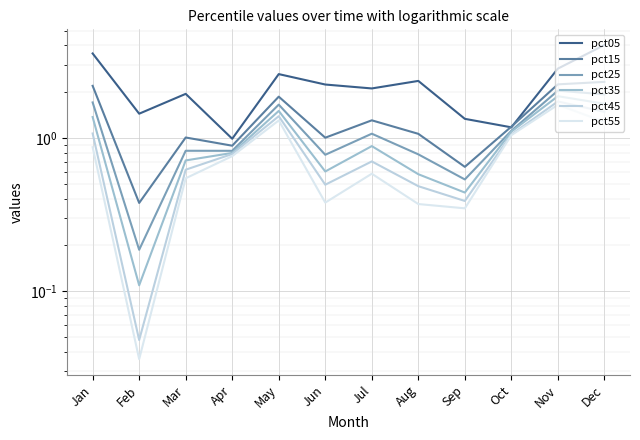

Read the pct25 value at Dec.

1.9